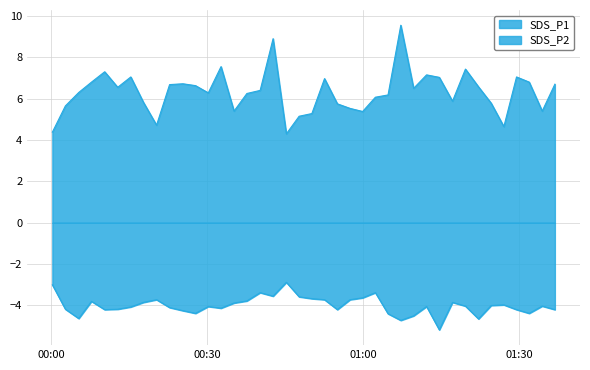

What are all the series names shown in the legend?

SDS_P1, SDS_P2